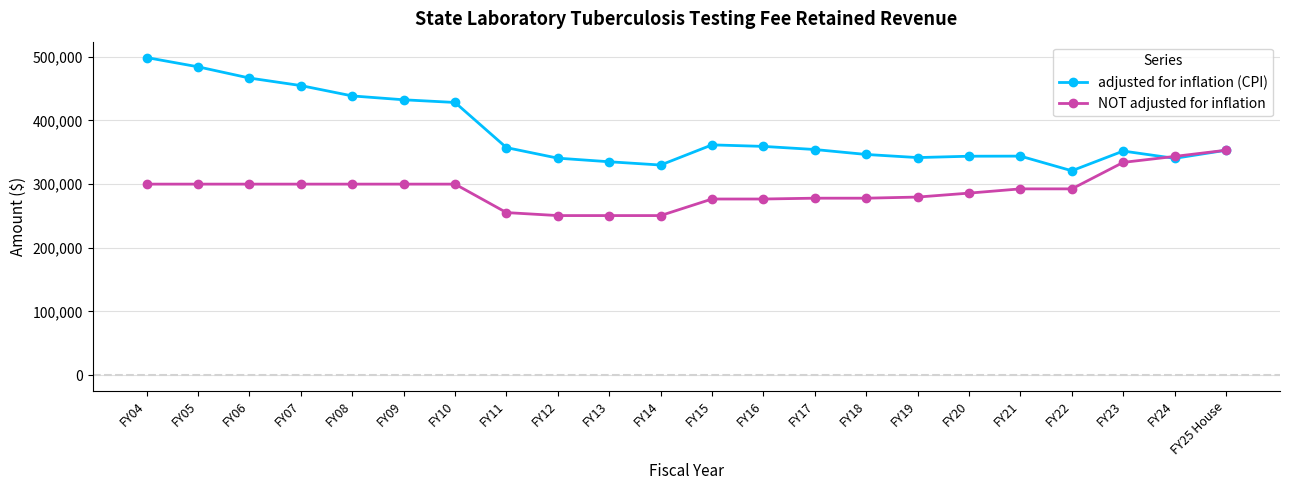

What is the average value of the NOT adjusted for inflation series?

290806